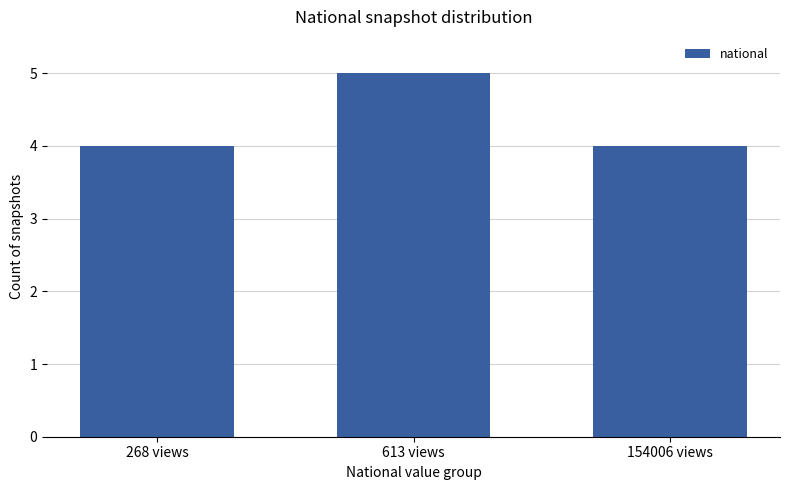

Is it true that the value at 613 views is 5?

True